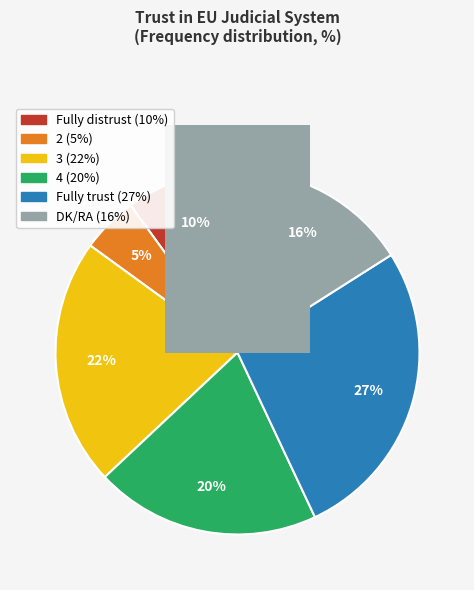

Does any single category account for the majority?

No